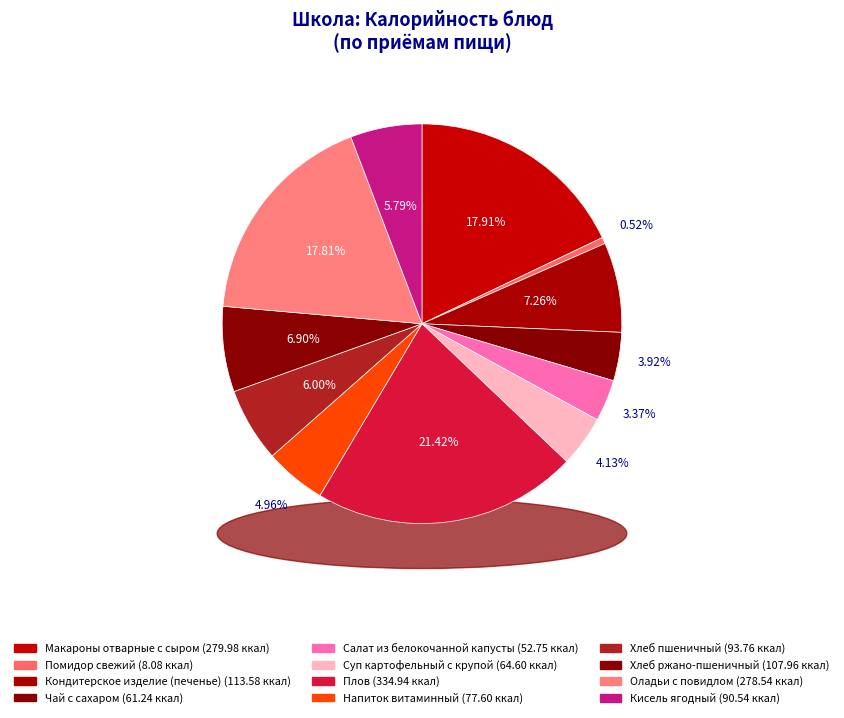

To the nearest percent, what portion does Оладьи с повидлом represent?

18%